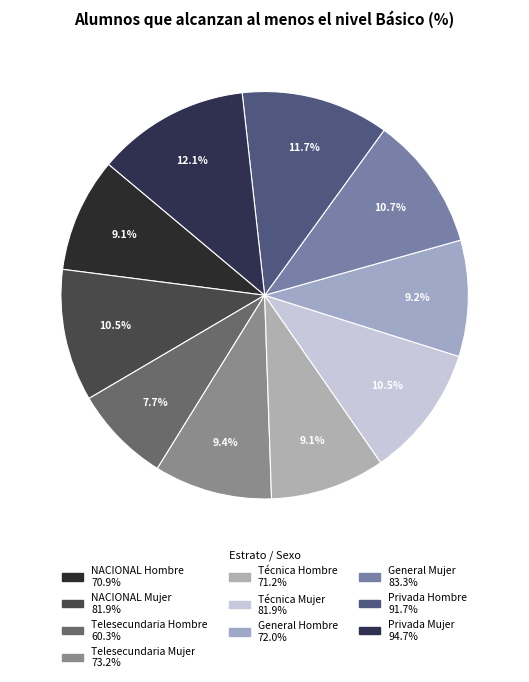

Which has a higher value, Telesecundaria Hombre or Técnica Mujer?

Técnica Mujer